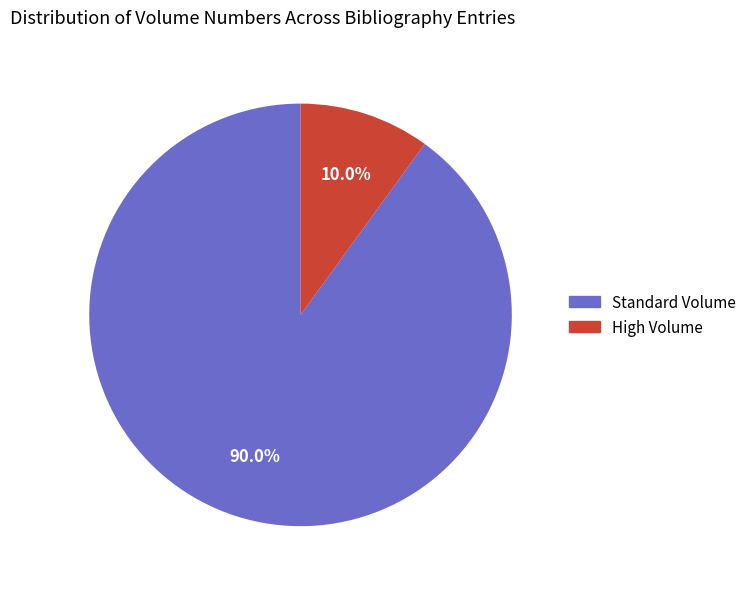

Is there any slice that represents more than half of the pie?

Yes